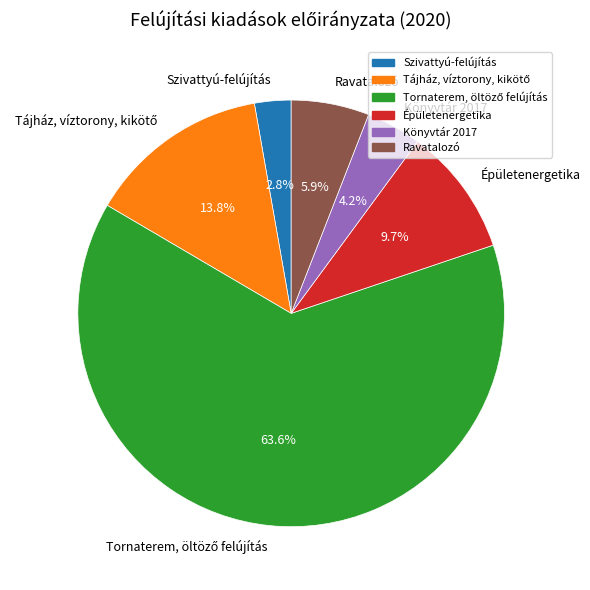

What is the smallest slice in the pie chart?

Szivattyú-felújítás